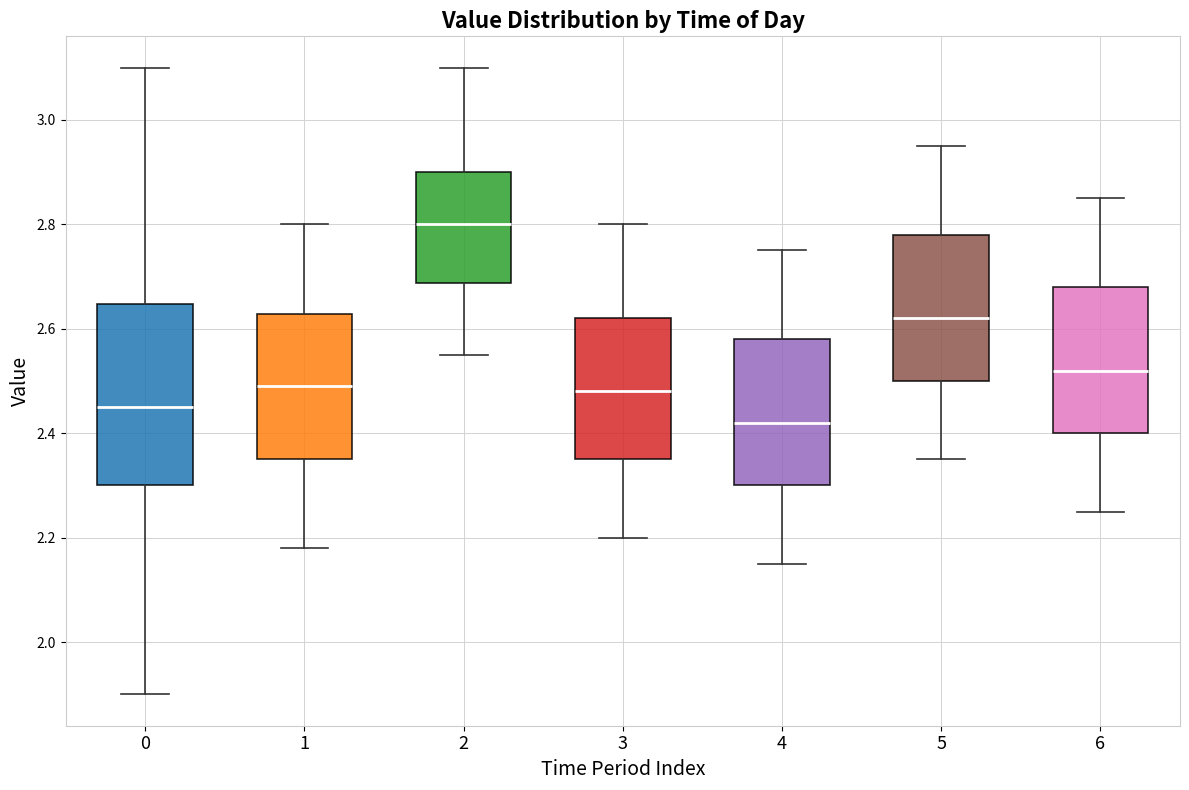

Reading left to right, read every box against the y-axis: the position of its median line, the range the box covers, and the ends of its whiskers. The values are not printed on the chart, so give them approximately, as read against the axis.

0: median 2.46, box 2.30 to 2.64, whiskers 1.90 to 3.10
1: median 2.50, box 2.36 to 2.62, whiskers 2.18 to 2.80
2: median 2.80, box 2.68 to 2.90, whiskers 2.56 to 3.10
3: median 2.48, box 2.36 to 2.62, whiskers 2.20 to 2.80
4: median 2.42, box 2.30 to 2.58, whiskers 2.16 to 2.76
5: median 2.62, box 2.50 to 2.78, whiskers 2.36 to 2.96
6: median 2.52, box 2.40 to 2.68, whiskers 2.26 to 2.86